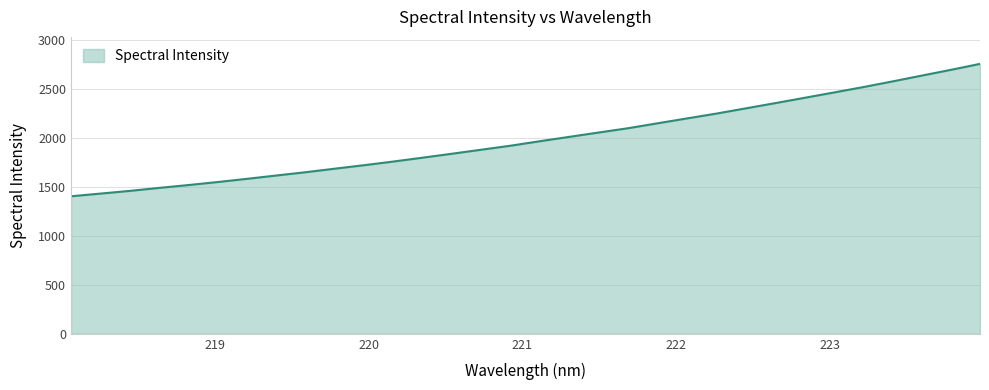

What is the difference between the maximum and minimum values?

1351.9